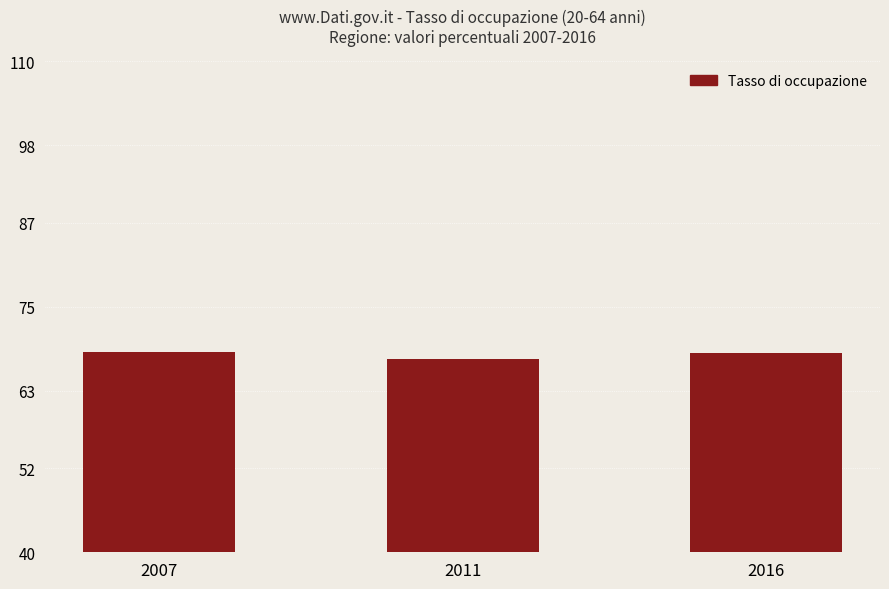

What value does the data have at 2011?

67.5